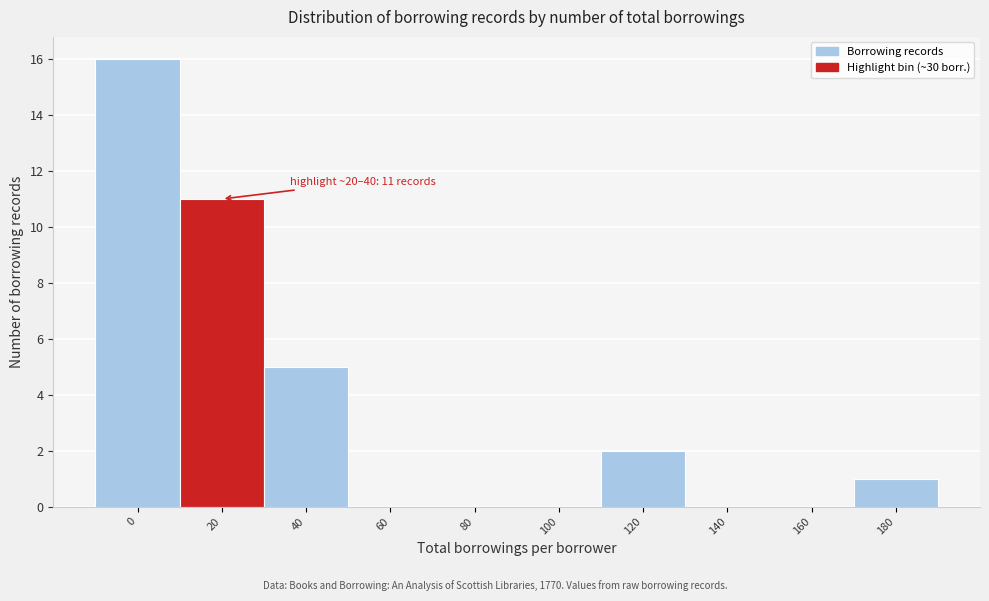

Reading left to right, transcribe all the data shown in this chart.

0=16	20=11	40=5	60=0	80=0	100=0	120=2	140=0	160=0	180=1